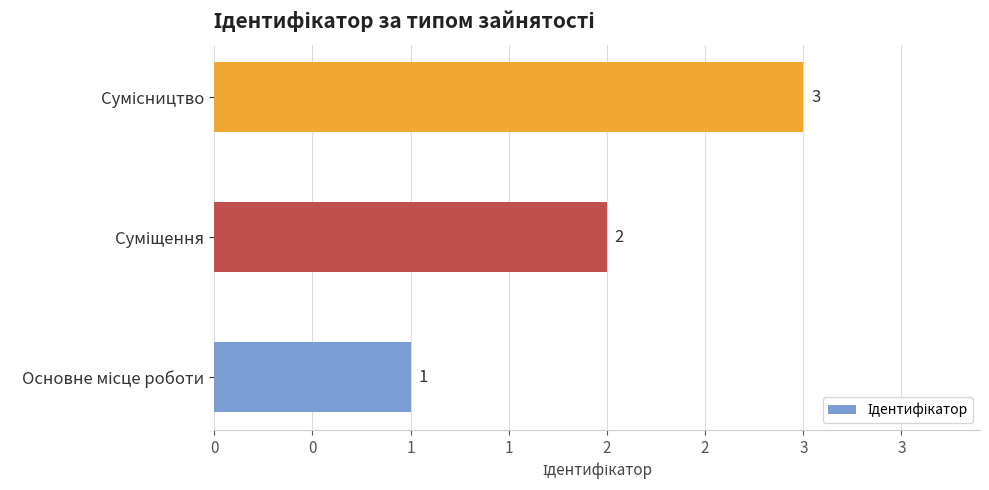

Are the bars horizontal?

Yes